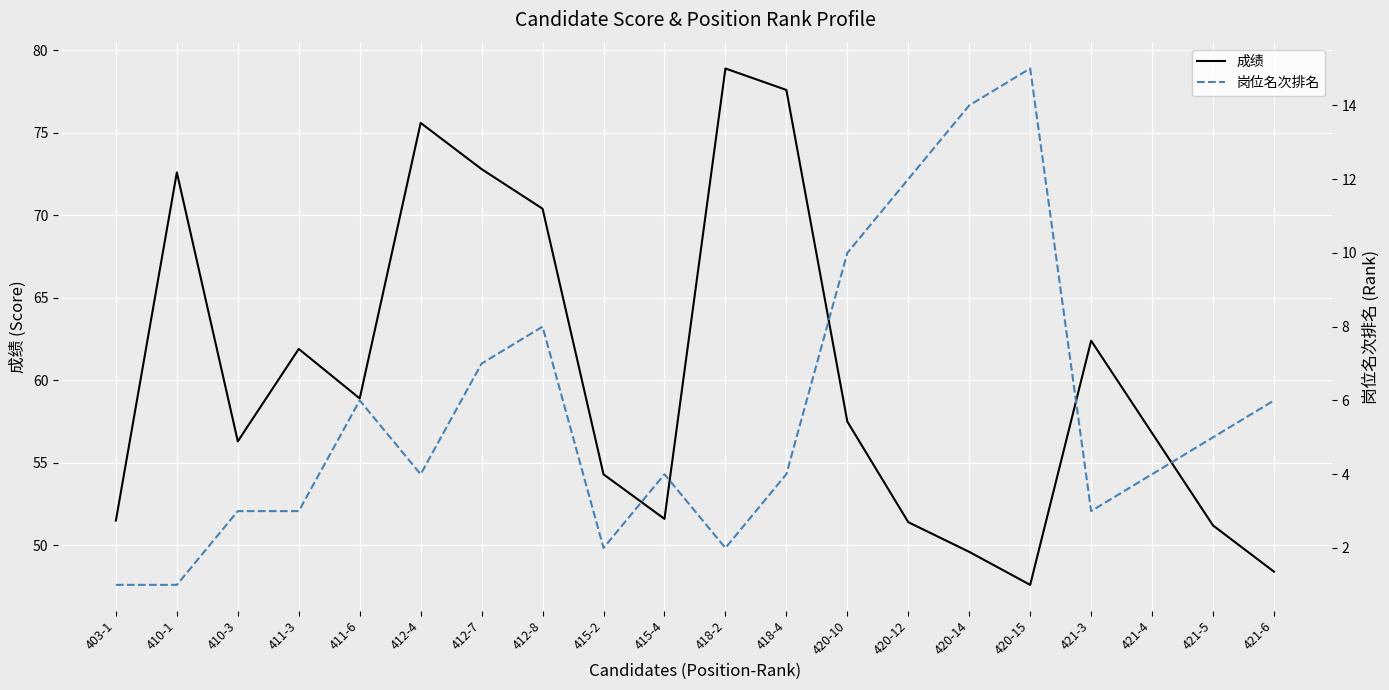

True or false: 岗位名次排名 and 成绩 intersect in this chart.

False